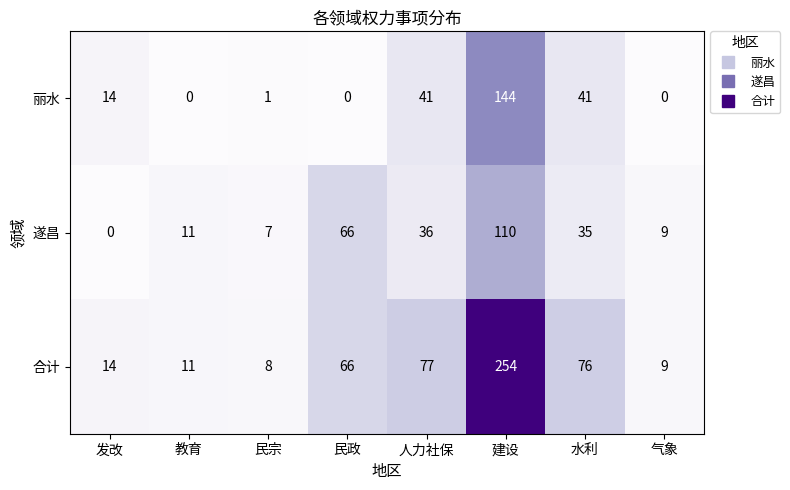

What is the difference between the 遂昌 values at 人力社保 and 民宗?

29